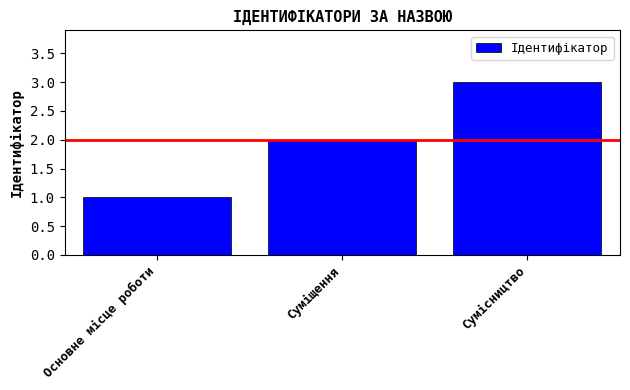

Rank the categories by value from lowest to highest.

Основне місце роботи, Суміщення, Сумісництво